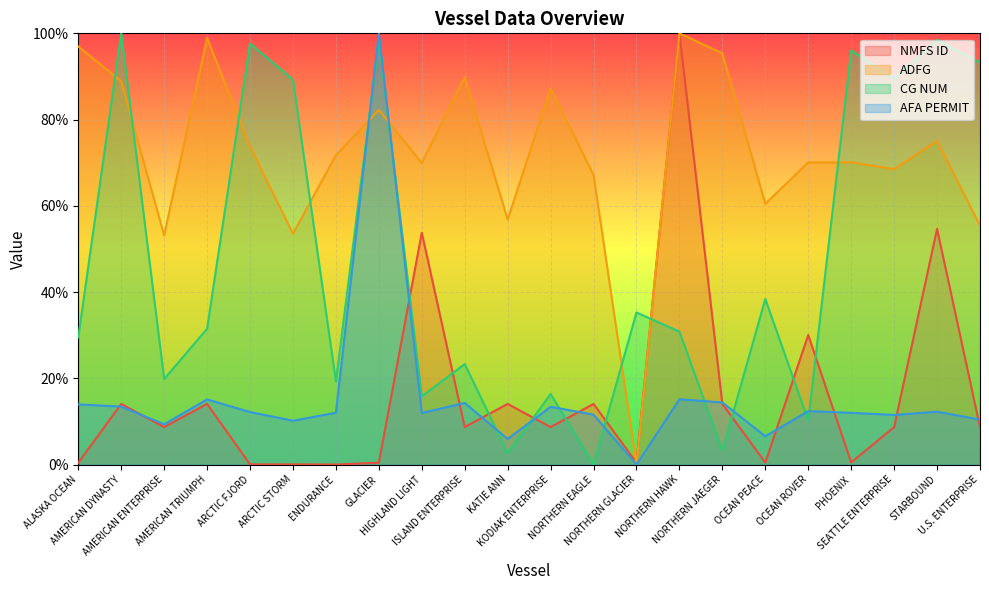

At how many categories does at least one series exceed 72?

14